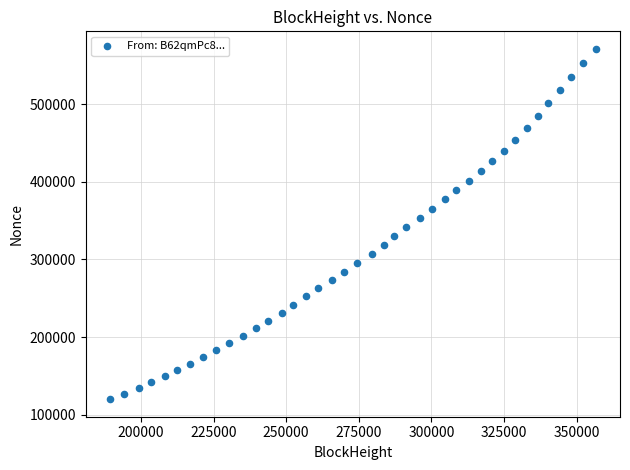

What is the range of Y values (max minus min)?

450935